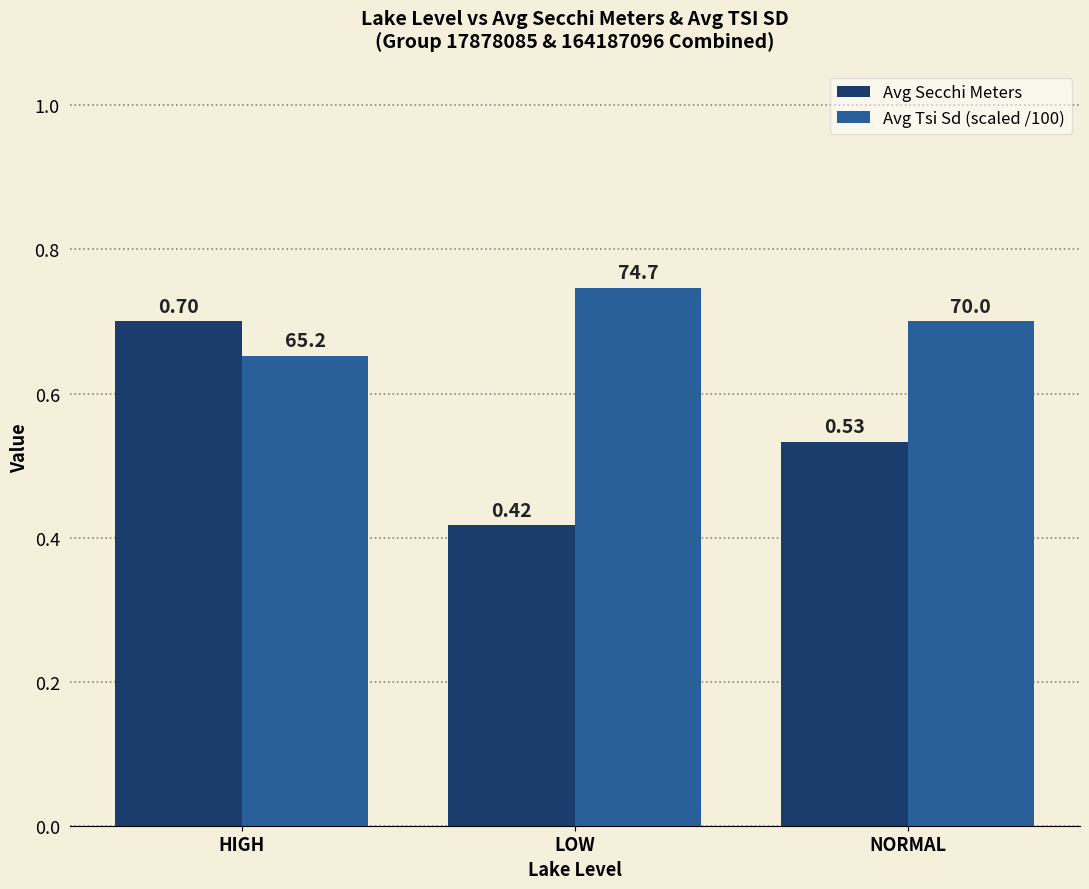

What is the lowest value of the Avg Tsi Sd (scaled /100) series?

0.7